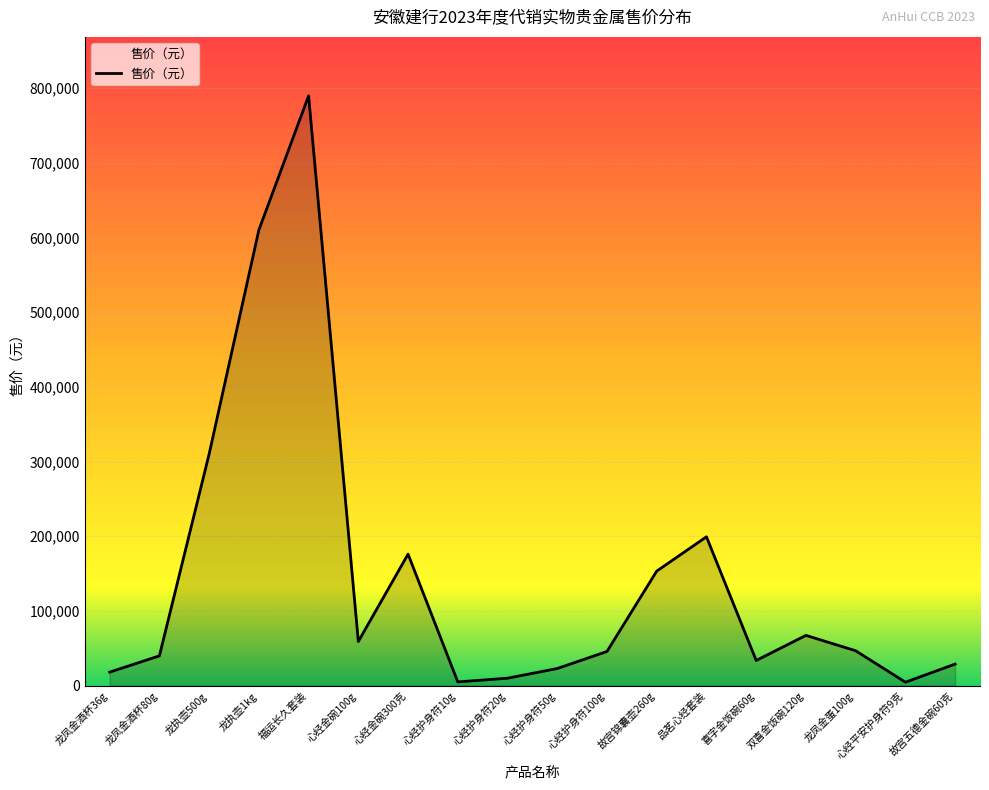

True or false: the data shows 435064 at 龙执壶500g.

False